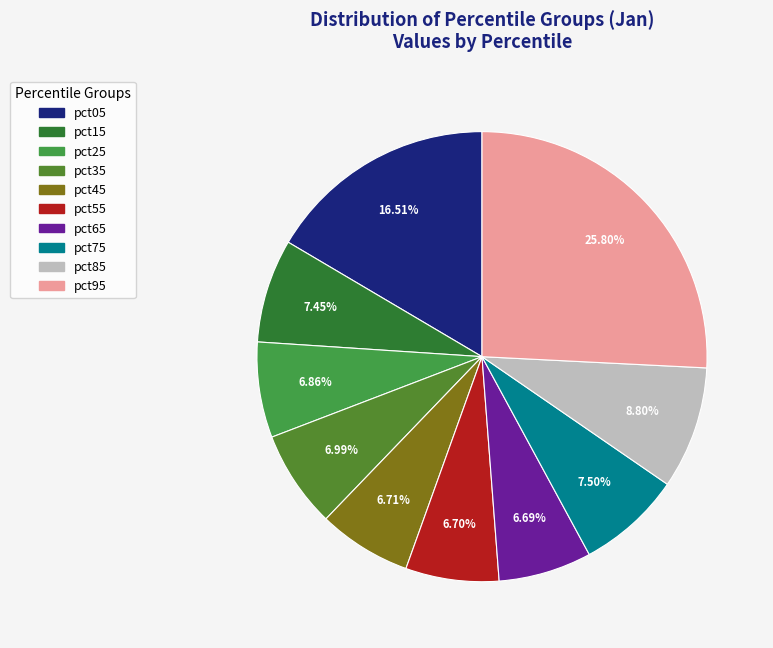

To the nearest percent, what portion does pct95 represent?

26%